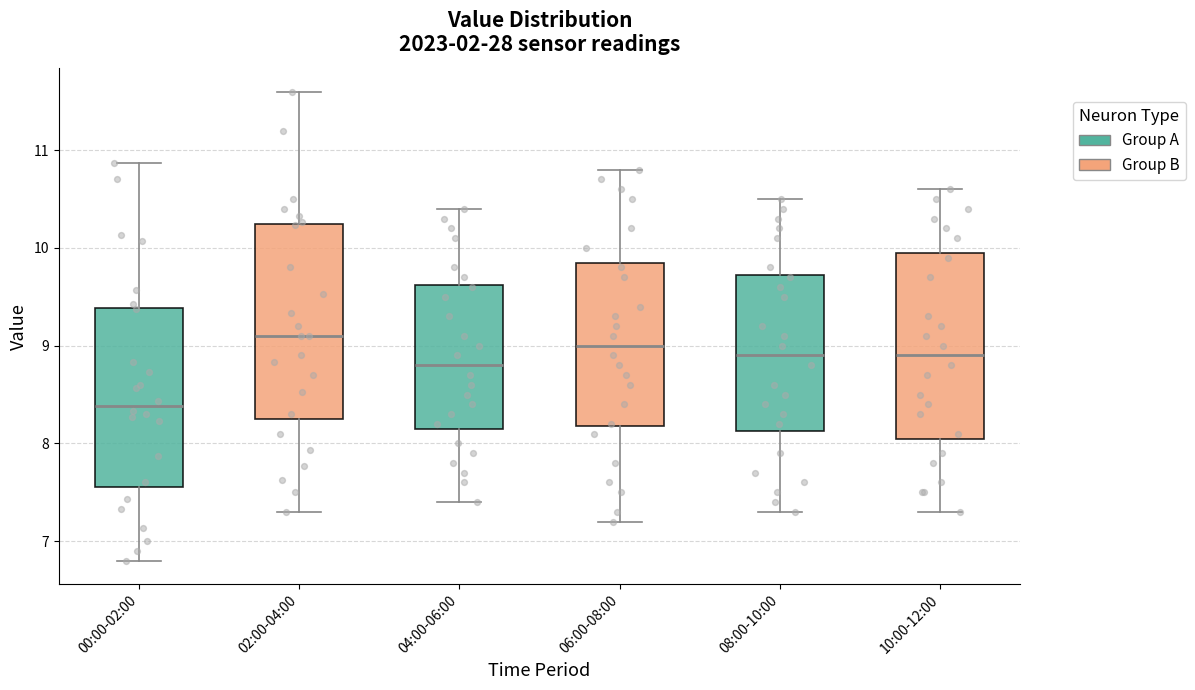

Where does the lower whisker of the box for 02:00-04:00 end on the y-axis? The values are not printed on the chart, so give them approximately, as read against the axis.

7.3